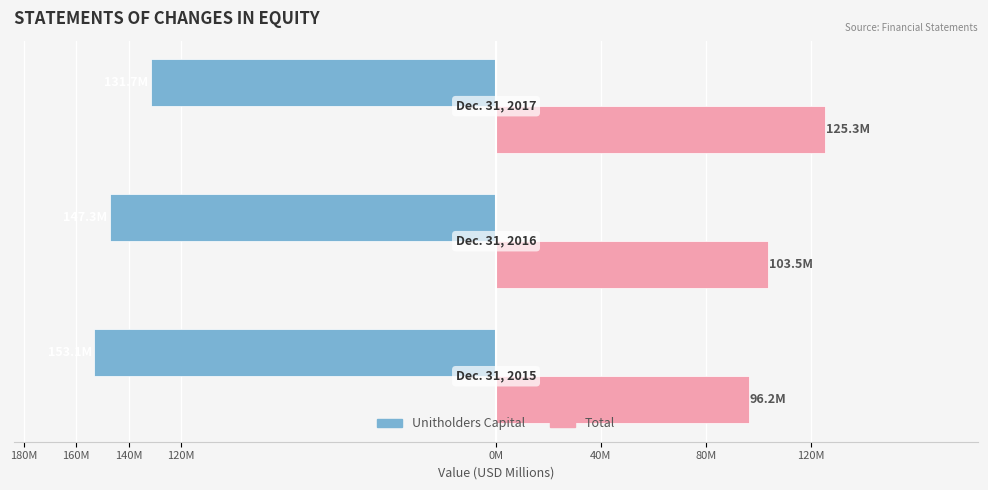

Which series has the largest range (max minus min)?

Total